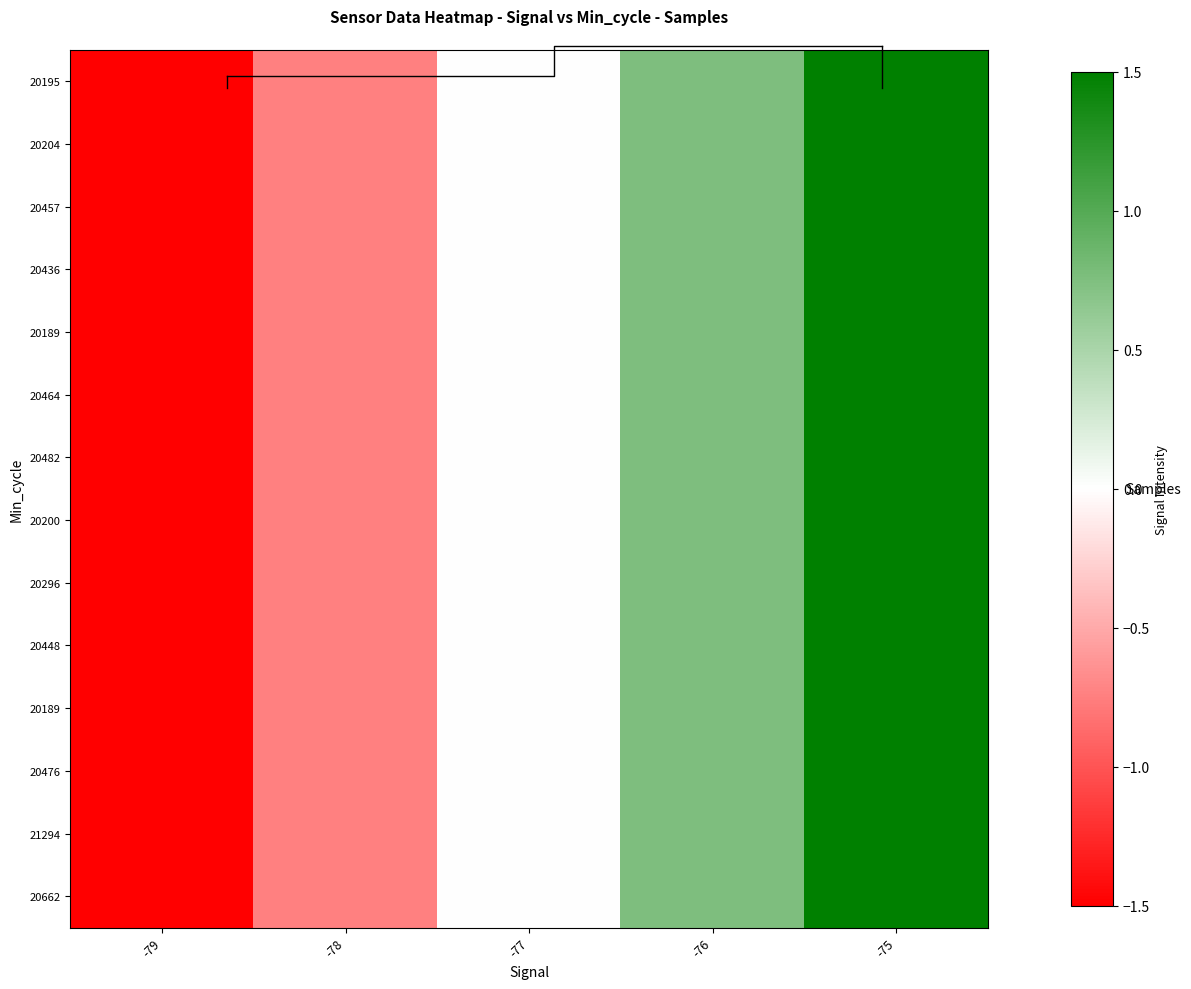

At which category is the sum across all series the highest?

-75